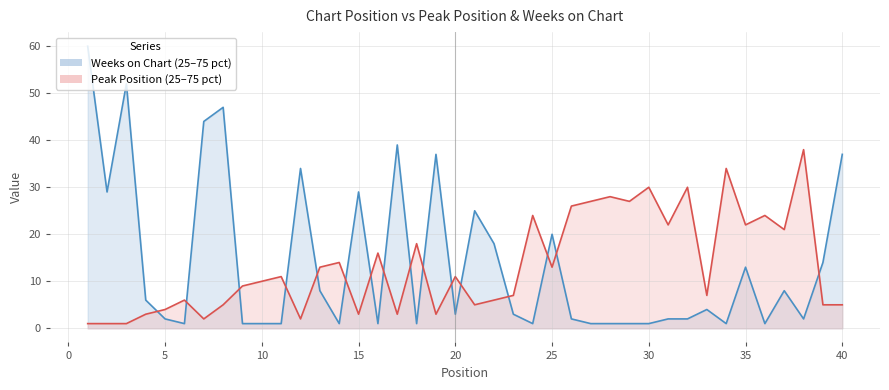

How many intersections are there between Weeks on Chart and Peak Position?

16